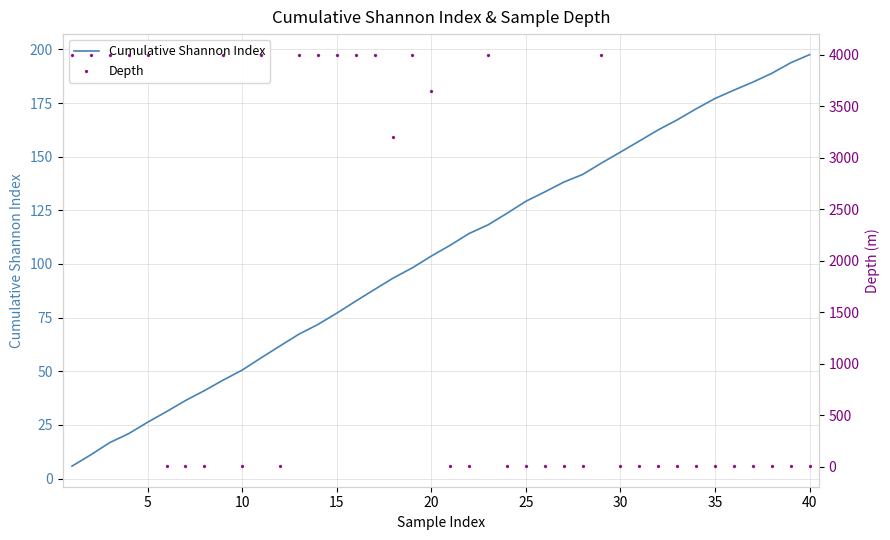

What is the maximum value for Cumulative Shannon Index?

197.6